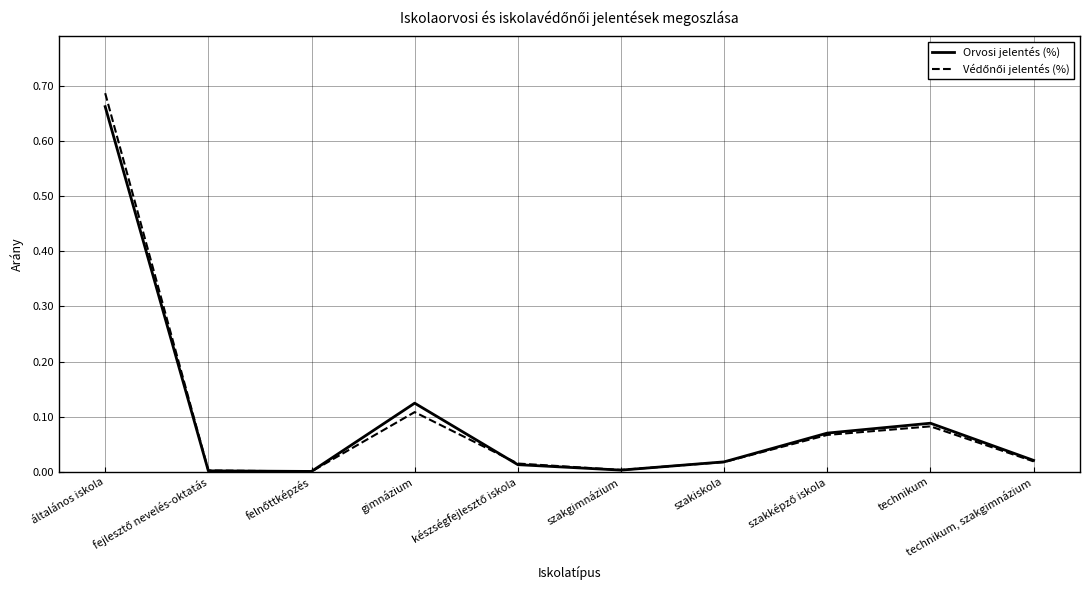

The value of Orvosi jelentés (%) at szakgimnázium is 0.0. True or false?

True